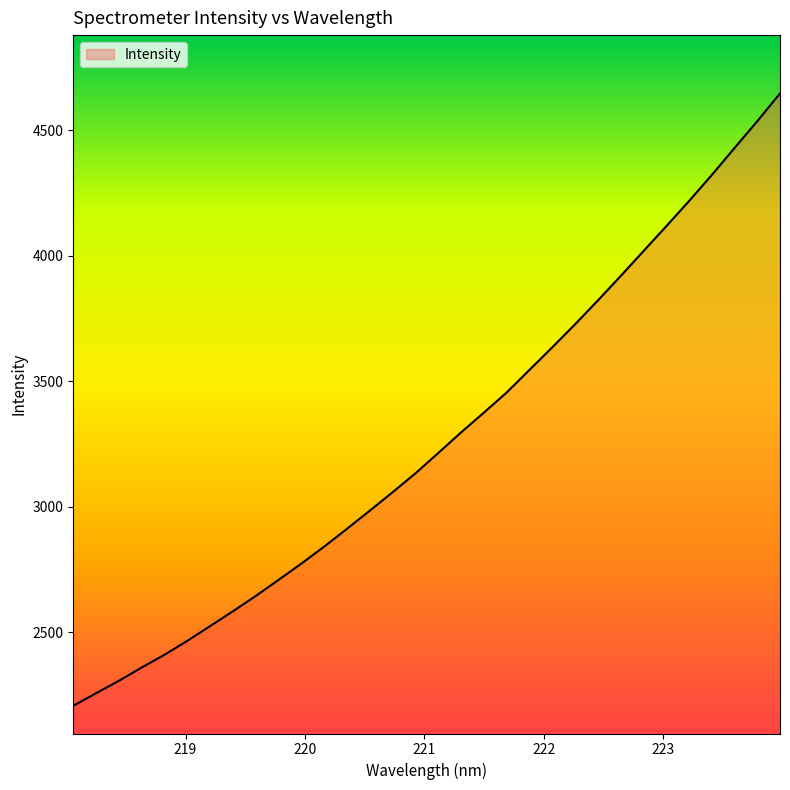

Does the chart have visible grid lines?

No